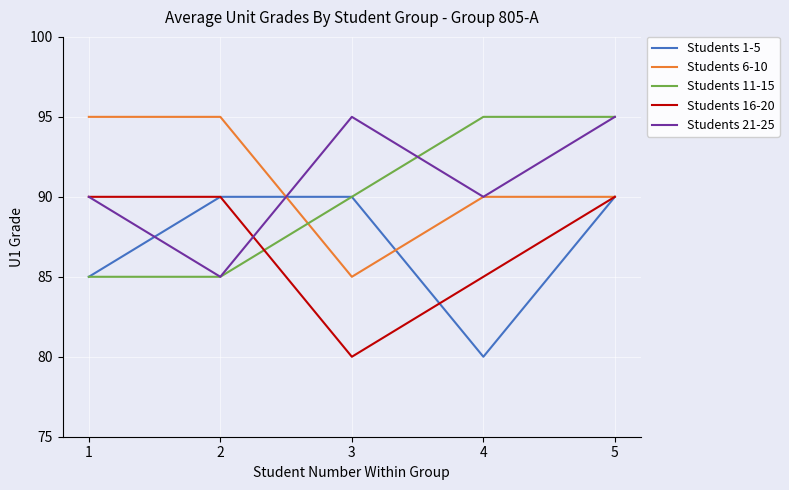

What is the minimum value for Students 1-5?

80